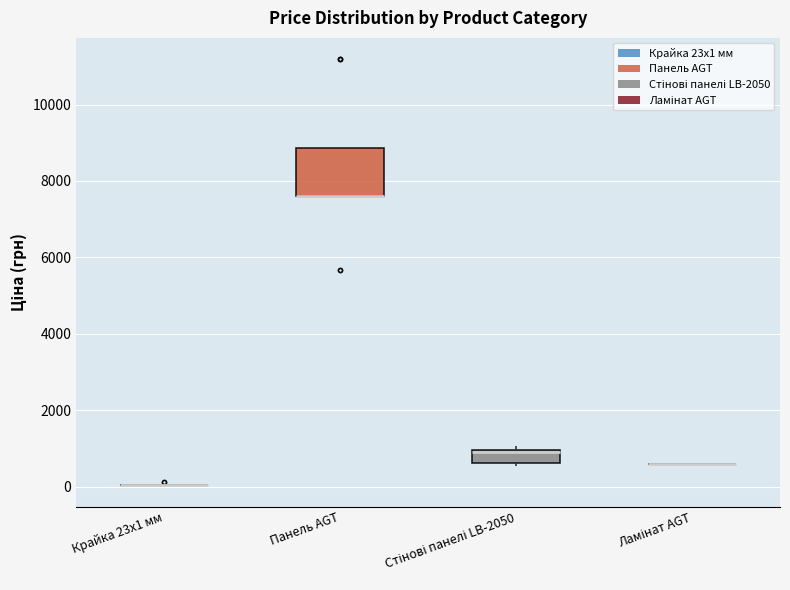

Which box is the tallest, from its lower edge to its upper edge?

Панель AGT